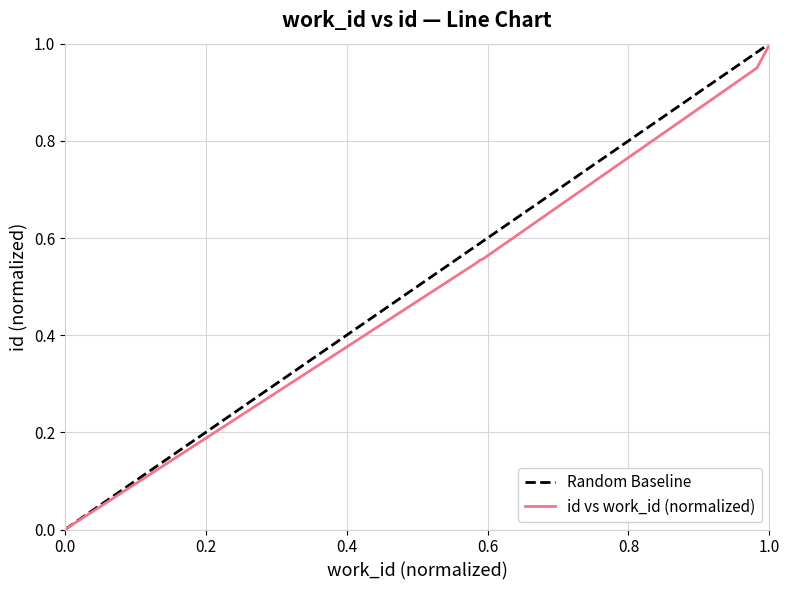

Does the chart have visible grid lines?

Yes